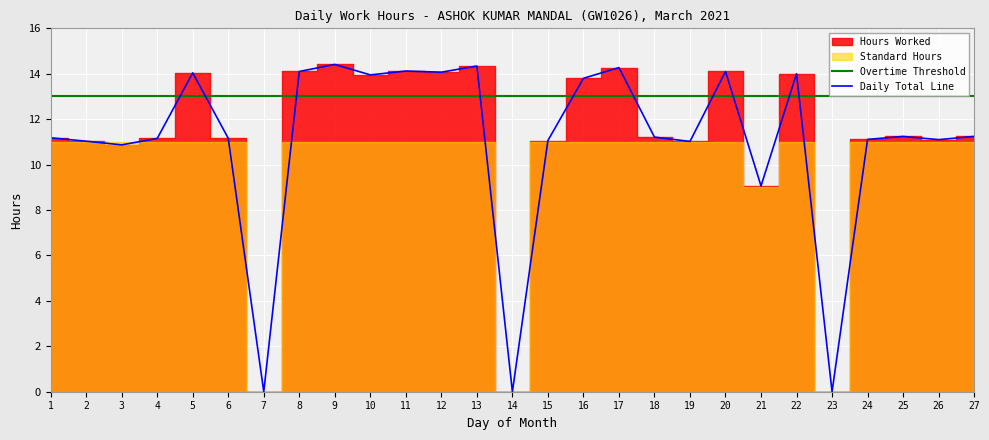

At which category does the chart reach its minimum across all series?

7